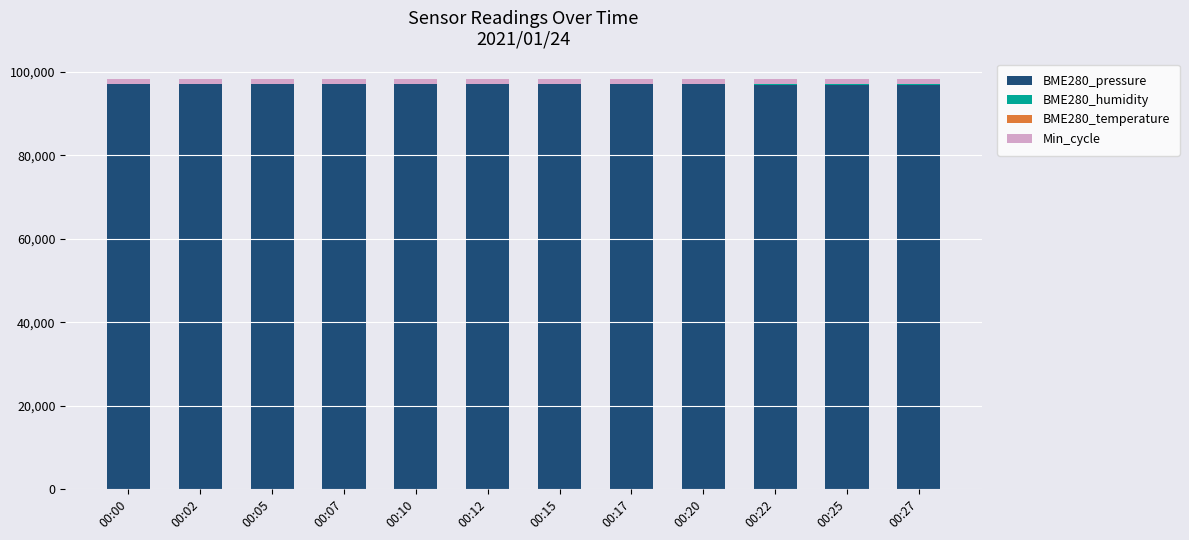

What is the maximum value for BME280_pressure?

97051.1